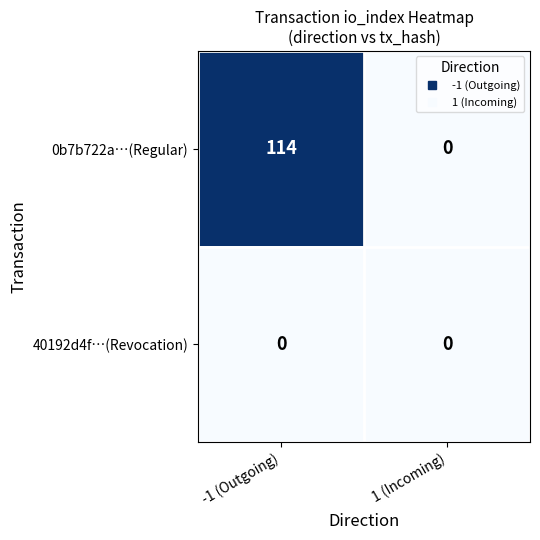

Which series changed the most between -1 (Outgoing) and 1 (Incoming)?

0b7b722a…(Regular)